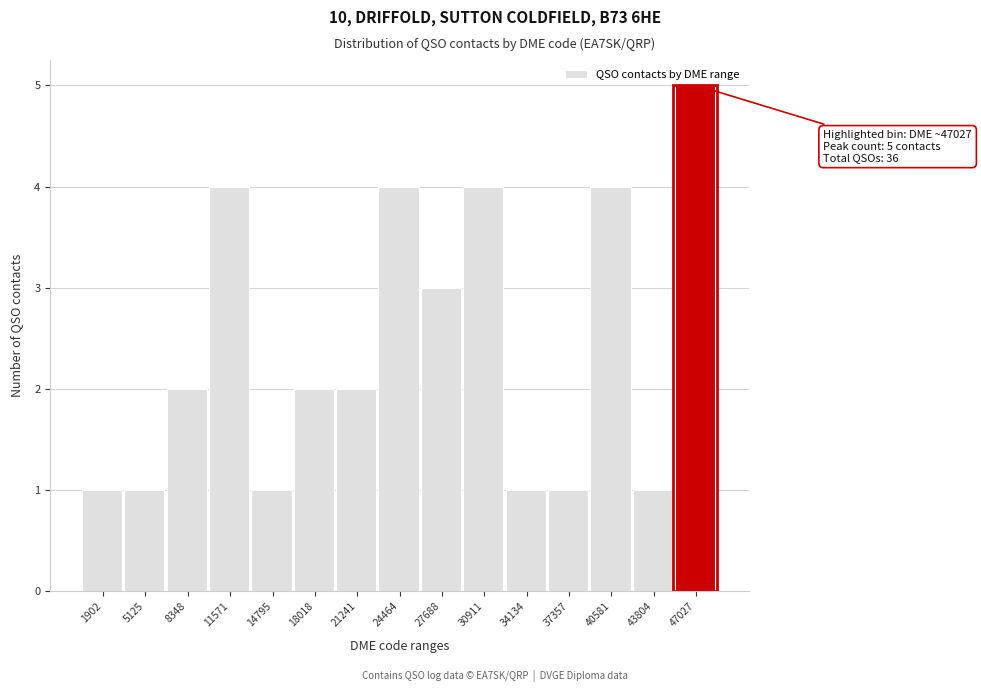

Reading left to right, what are all the values shown in this chart?

1902=1	5125=1	8348=2	11571=4	14795=1	18018=2	21241=2	24464=4	27688=3	30911=4	34134=1	37357=1	40581=4	43804=1	47027=5